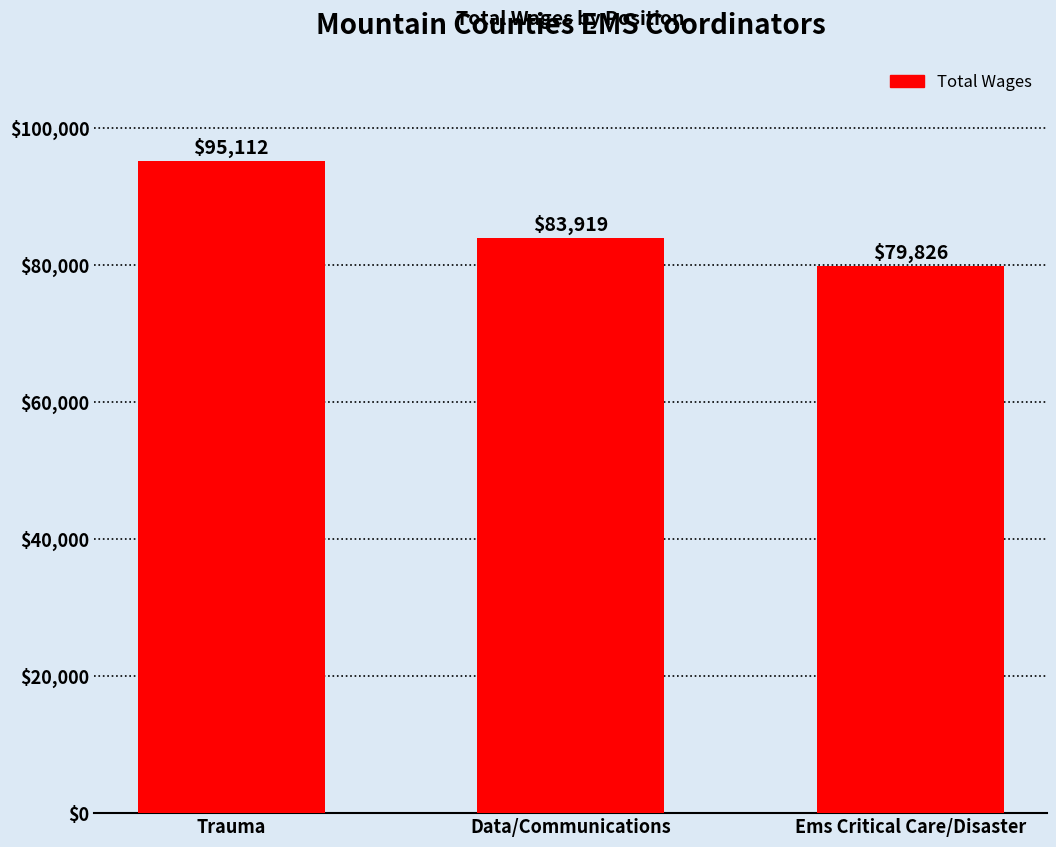

At which label is the value closest to 87469?

Data/Communications